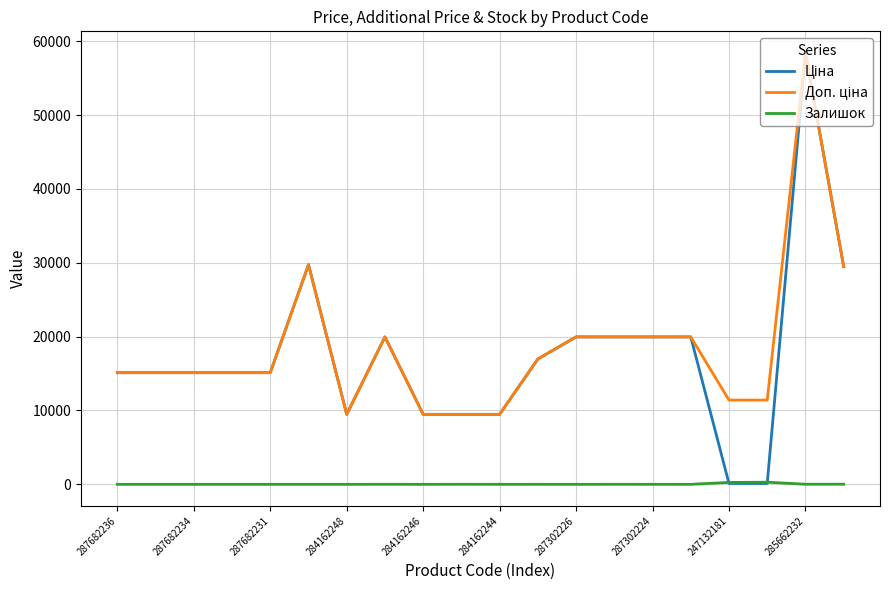

How many categories are shown in the chart?

20